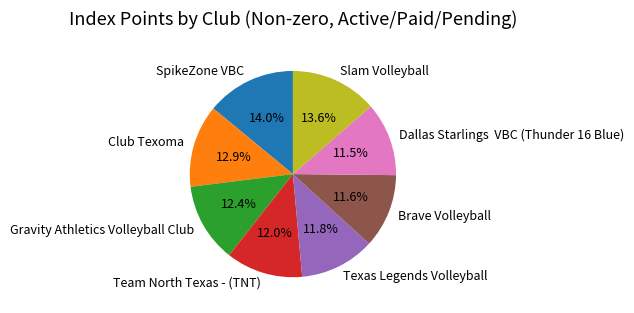

Approximately how many times larger is the value at Brave Volleyball compared to Slam Volleyball?

0.9